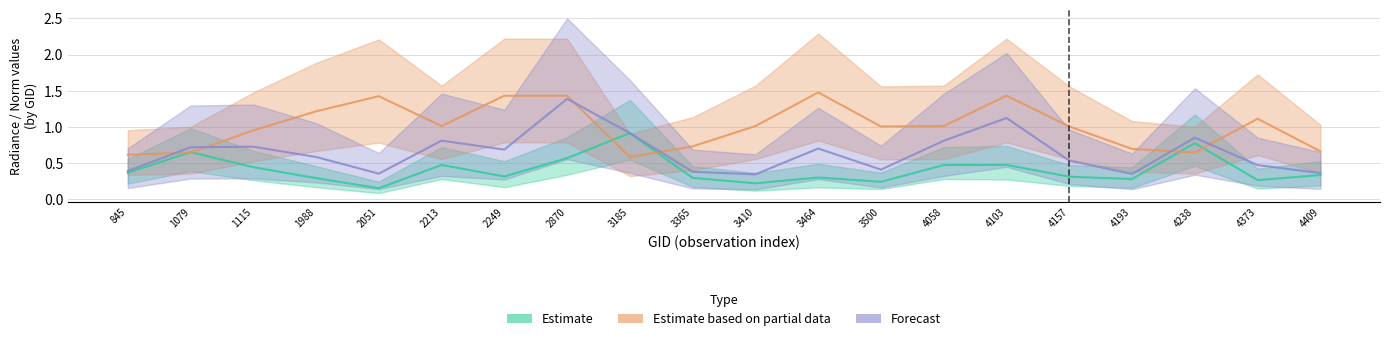

At which category is the sum across all series the highest?

2870